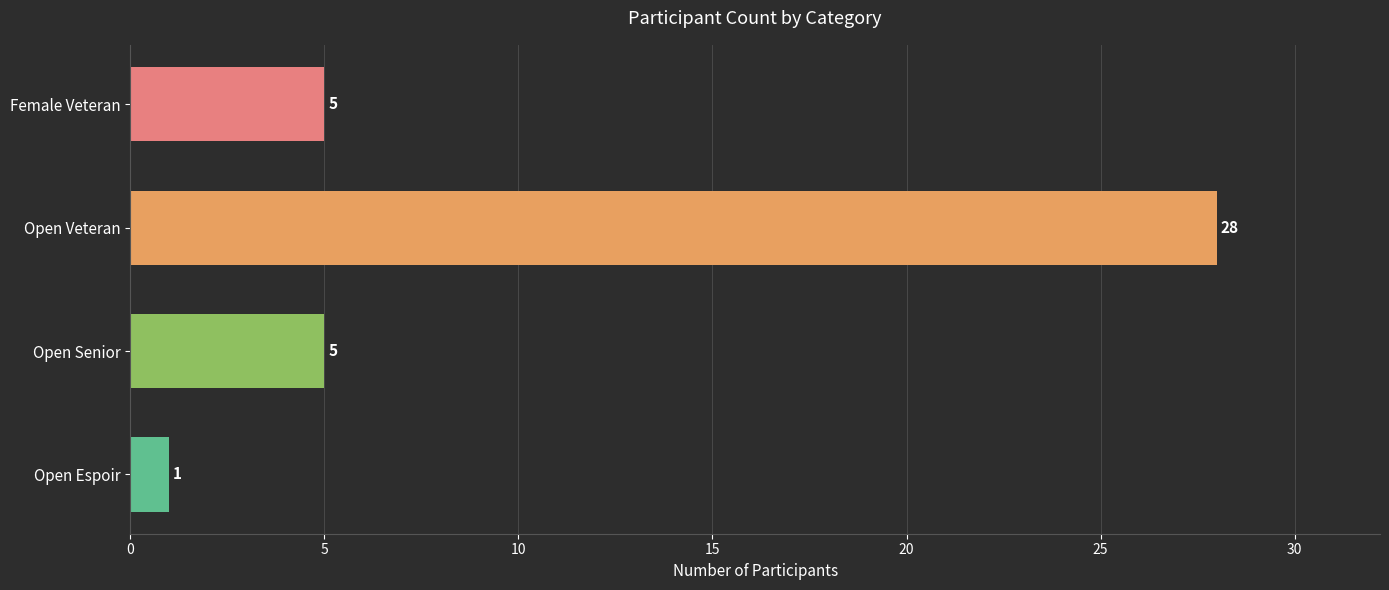

What is the difference between the maximum and minimum values?

27